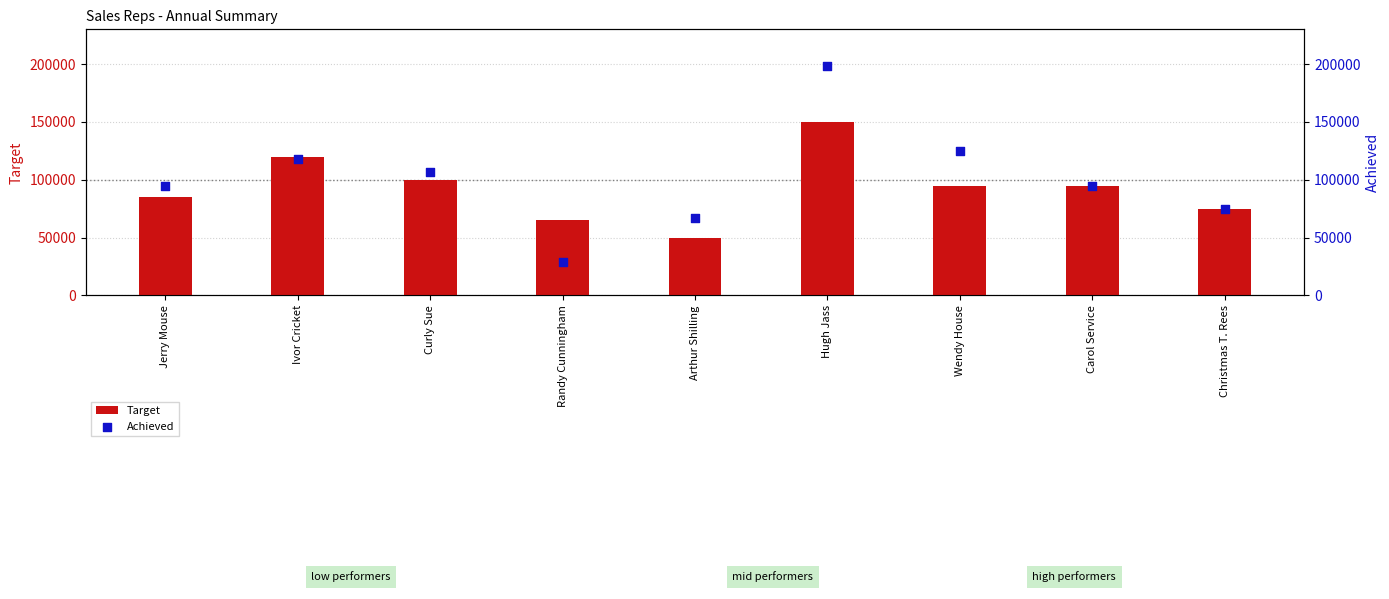

At which category is the sum across all series the highest?

Hugh Jass